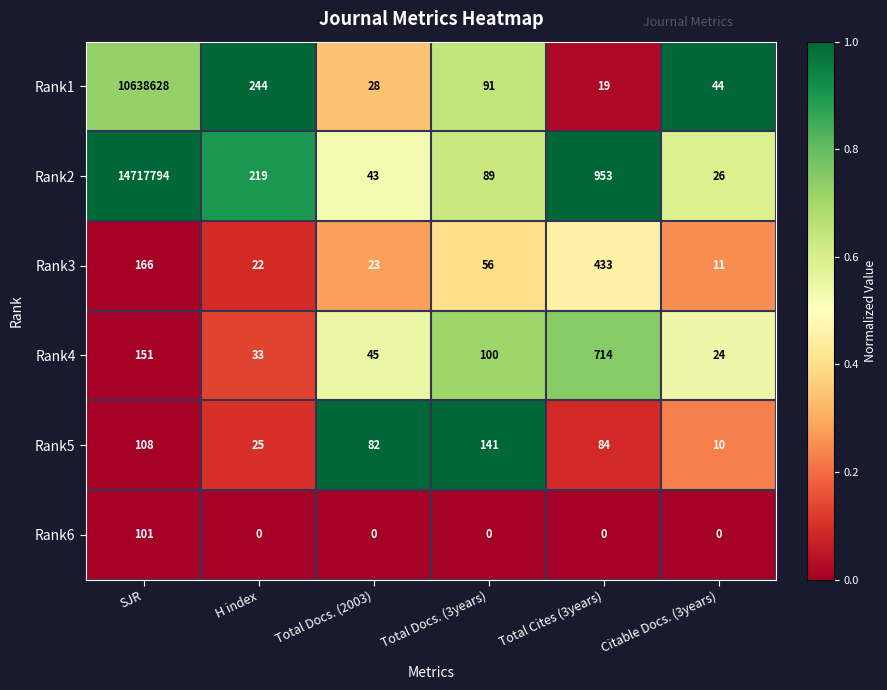

What is the sum of all Rank5 values?

450